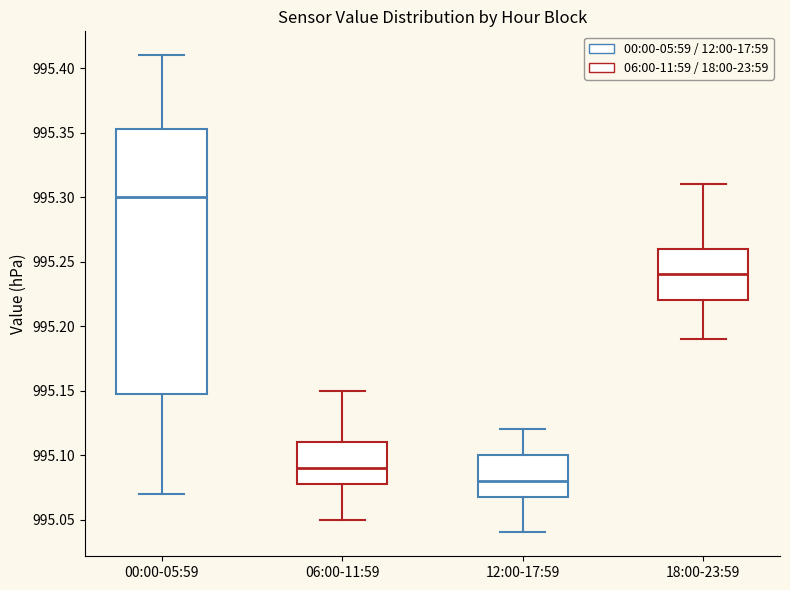

Which box has the highest median line?

00:00-05:59